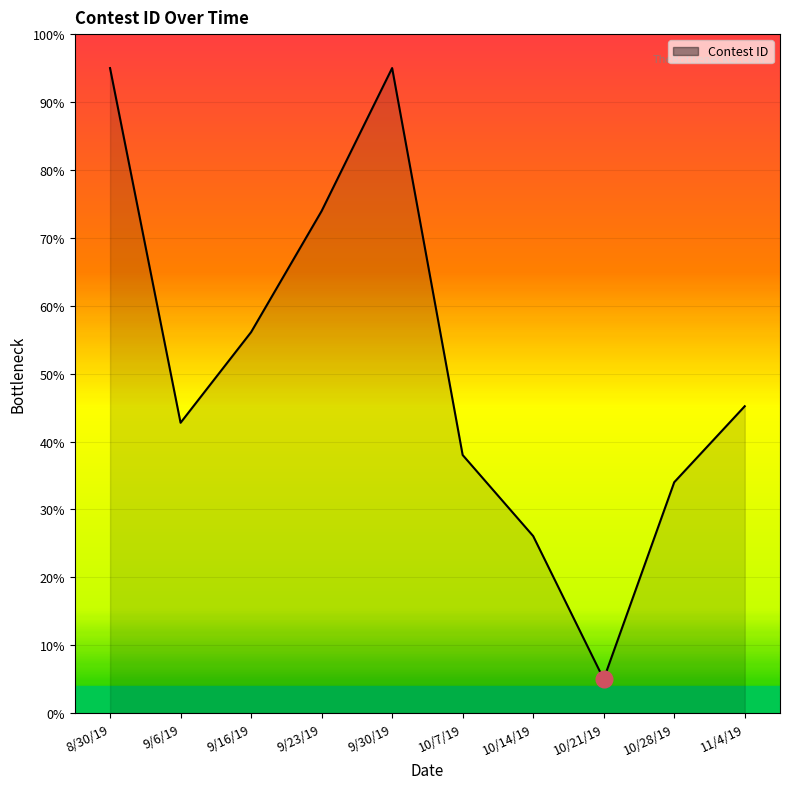

What is the average value?

51.1